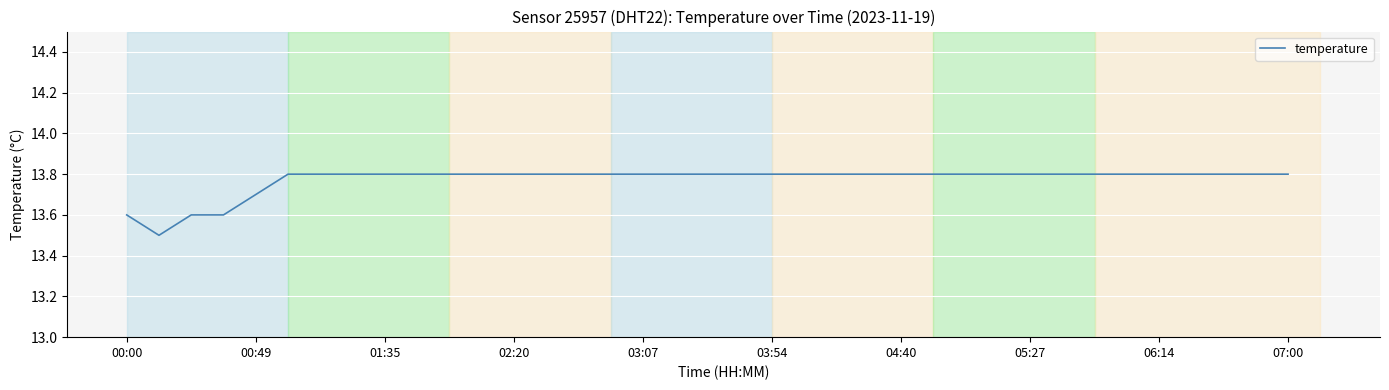

What is the minimum value shown in the chart?

13.5